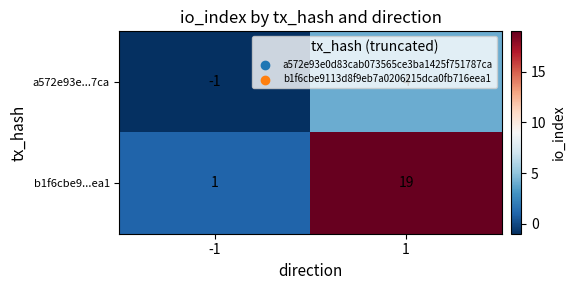

Between -1 and 1, which series saw the biggest shift?

b1f6cbe9...ea1